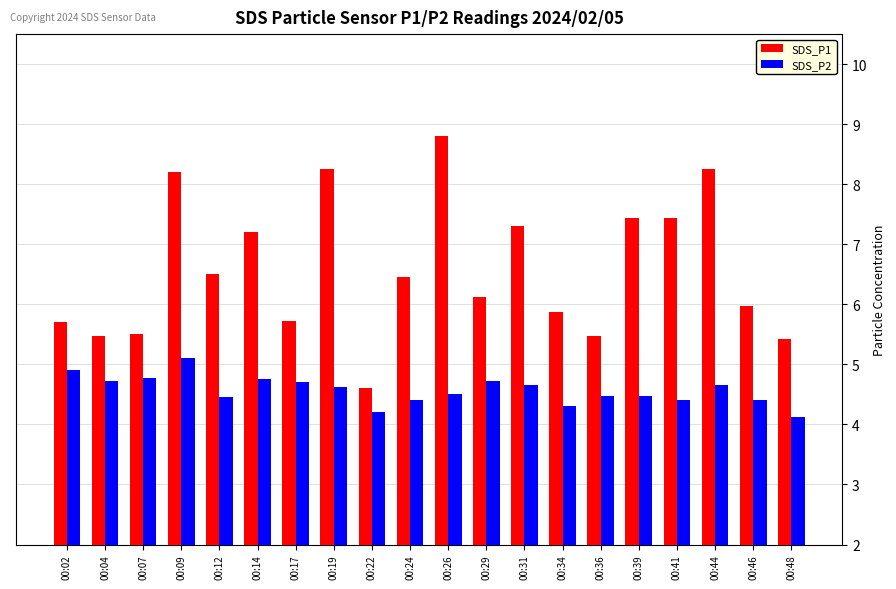

At 00:44, list the series in order from largest to smallest.

SDS_P1, SDS_P2